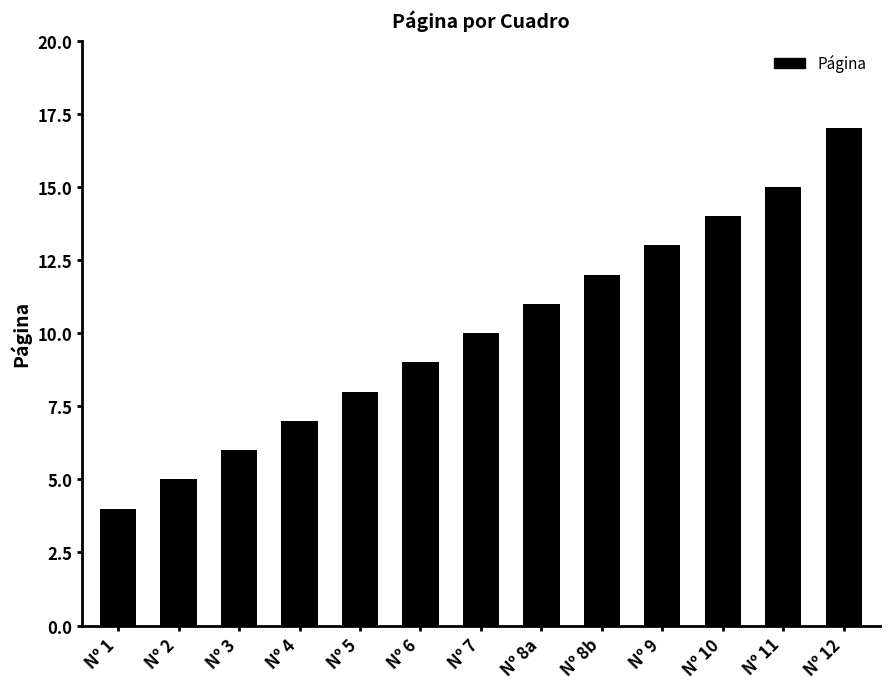

Reading left to right, transcribe all the data shown in this chart.

4	5	6	7	8	9	10	11	12	13	14	15	17